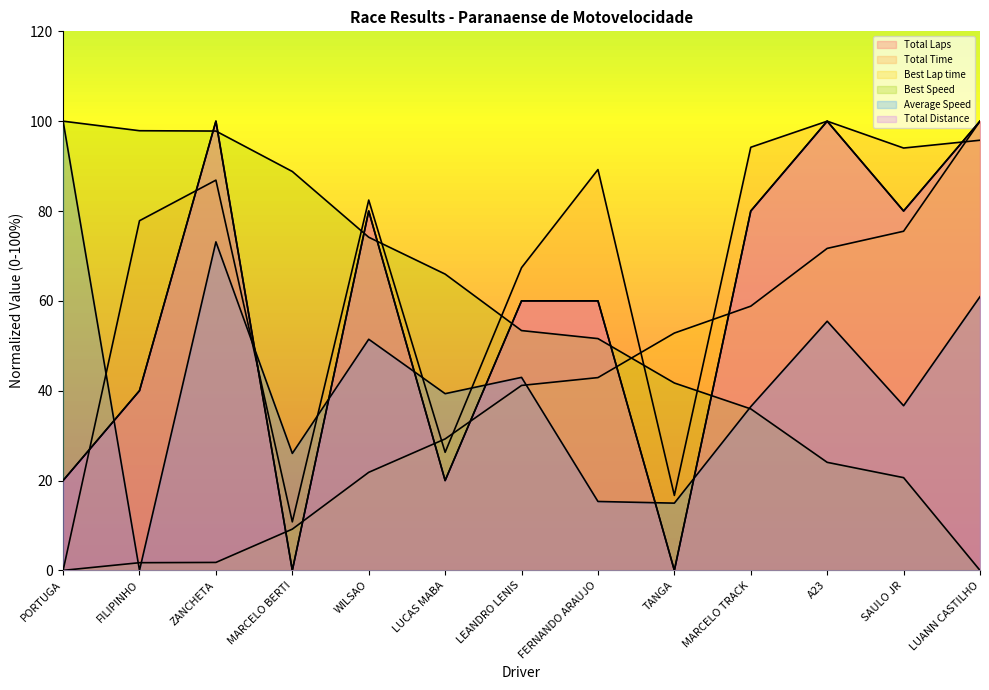

How many interior local valleys does the Total Distance series have?

4